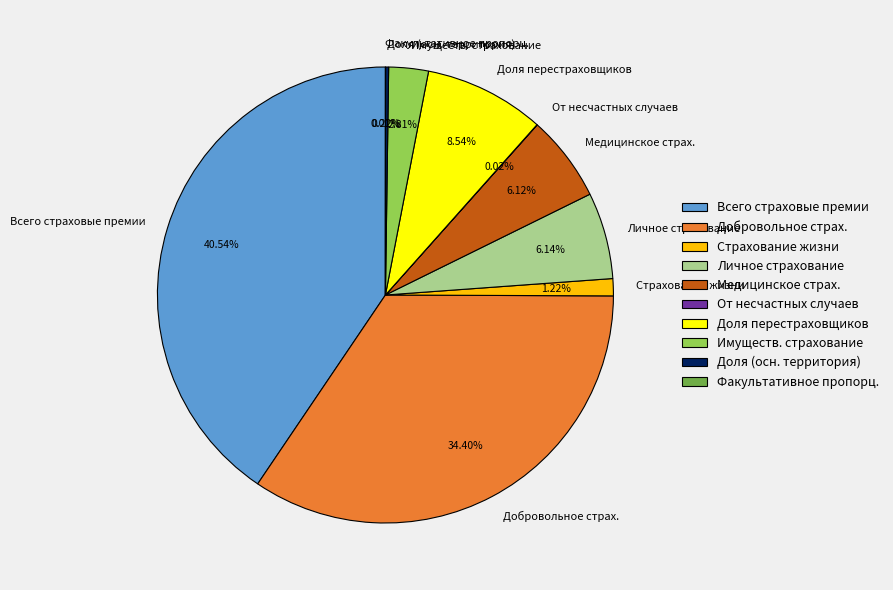

Is there any slice that represents more than half of the pie?

No